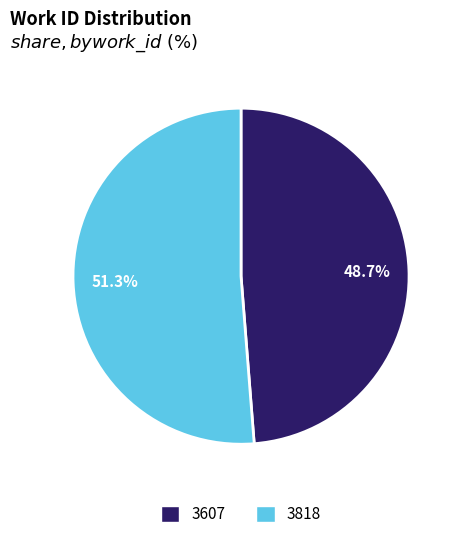

What percentage is the 3818 slice, to the nearest percent?

51%